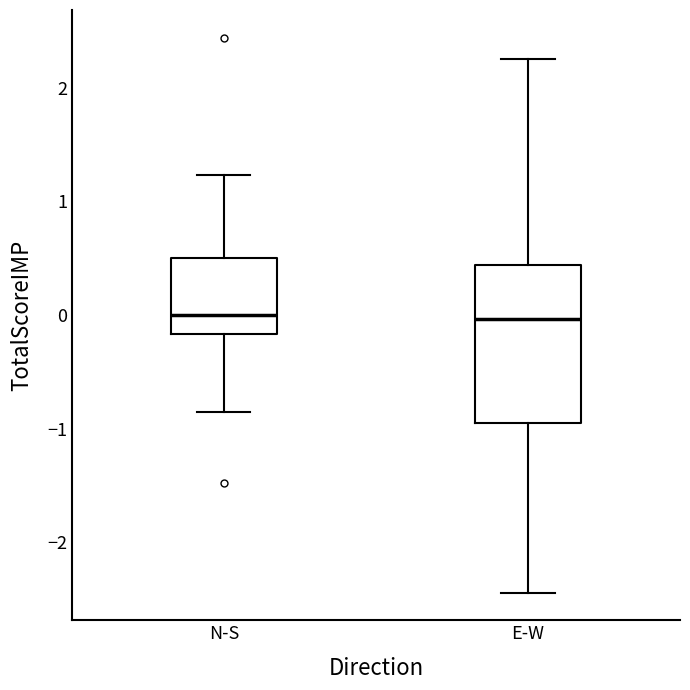

Which box is the tallest, from its lower edge to its upper edge?

E-W